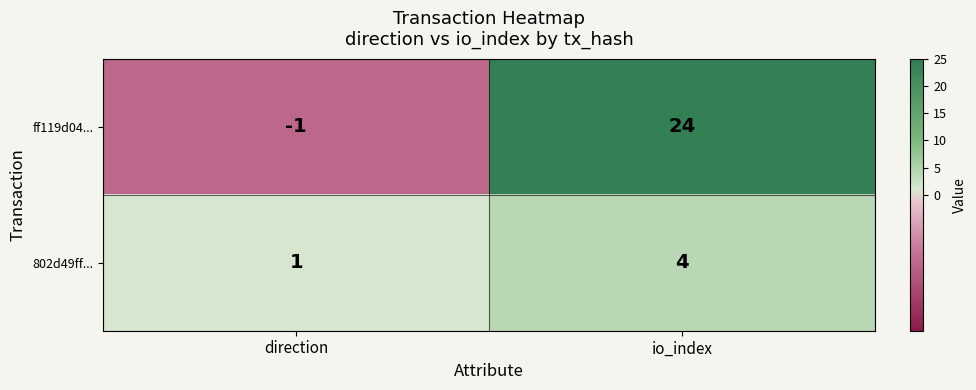

The 802d49ff... series shows 7 at io_index. True or false?

False